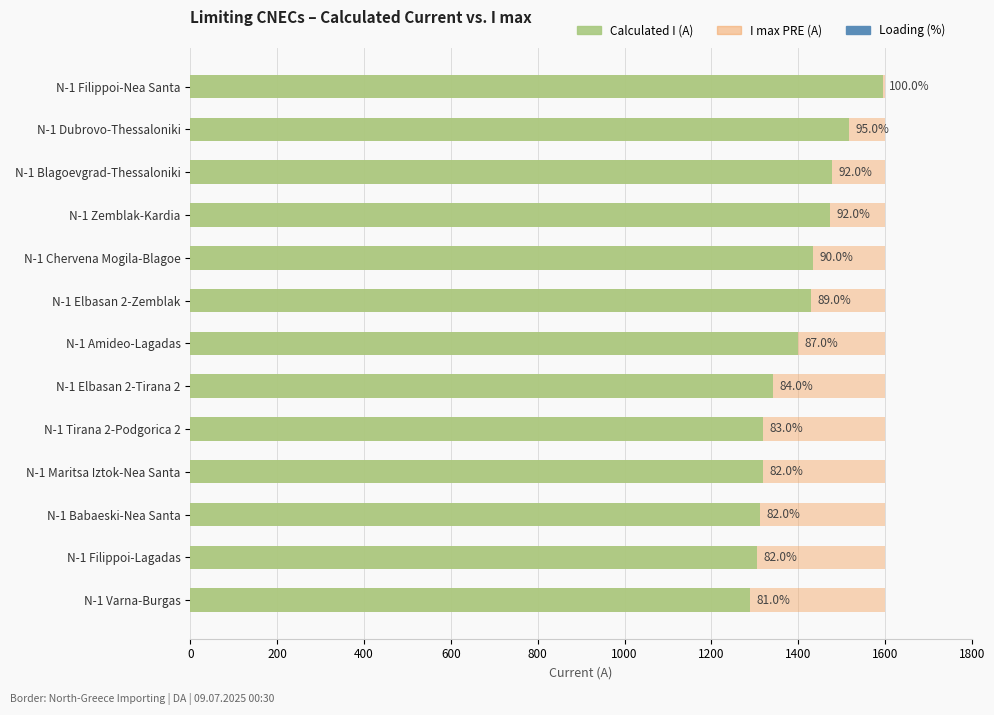

Is the value of I max PRE (A) at 12 greater than the value of Calculated I (A) at 0?

No